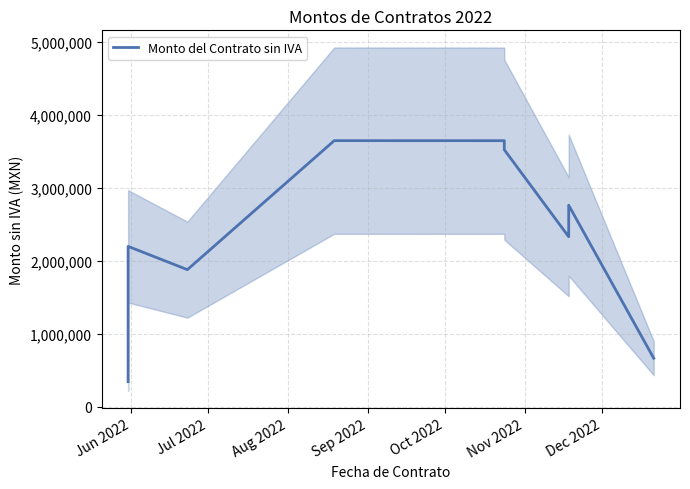

How many categories are shown in the chart?

9